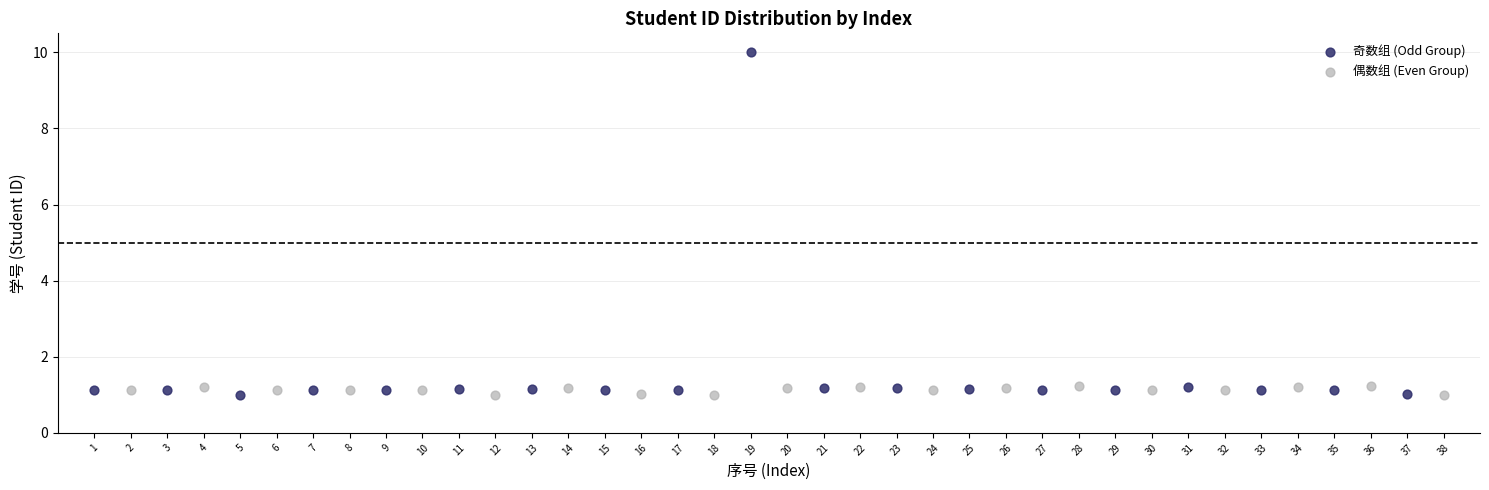

Which series contains the highest Y value?

奇数组 (Odd Group)